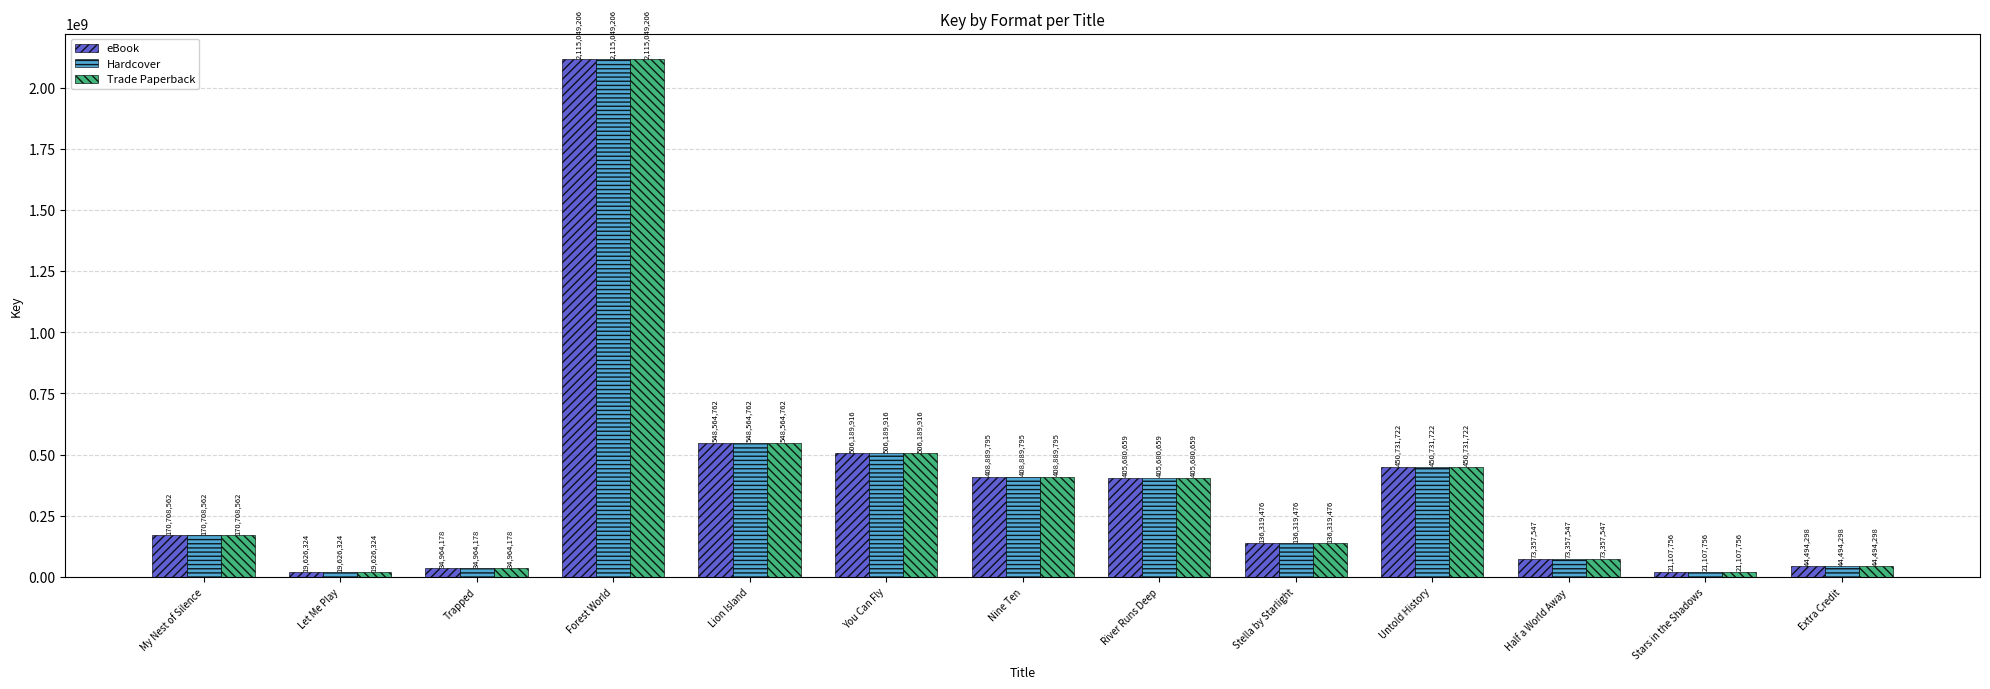

Is it true that Trade Paperback equals 136319476 at Stella by Starlight?

True